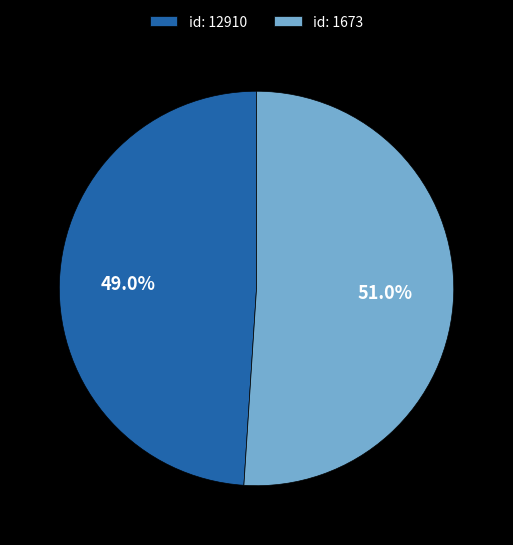

What is the largest slice in the pie chart?

id: 1673